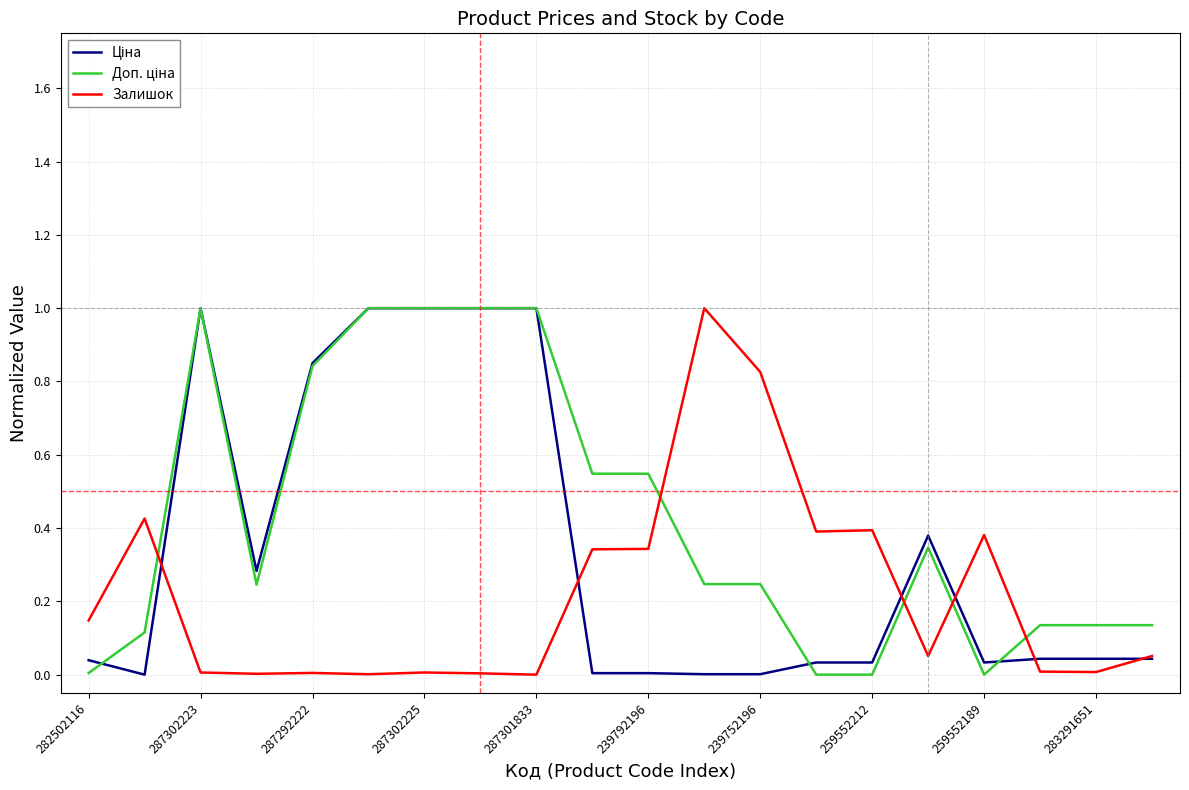

What is the maximum value shown in the chart?

1.0